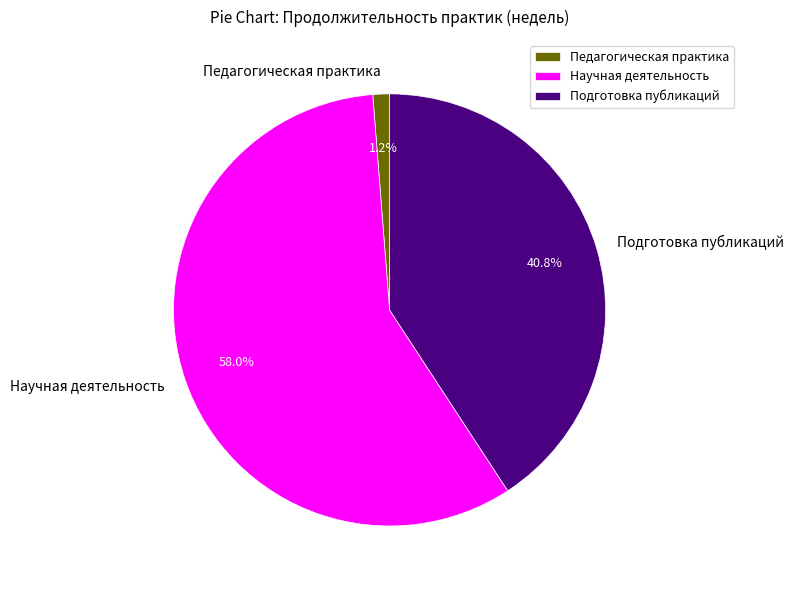

Between Педагогическая практика and Научная деятельность, which is larger?

Научная деятельность